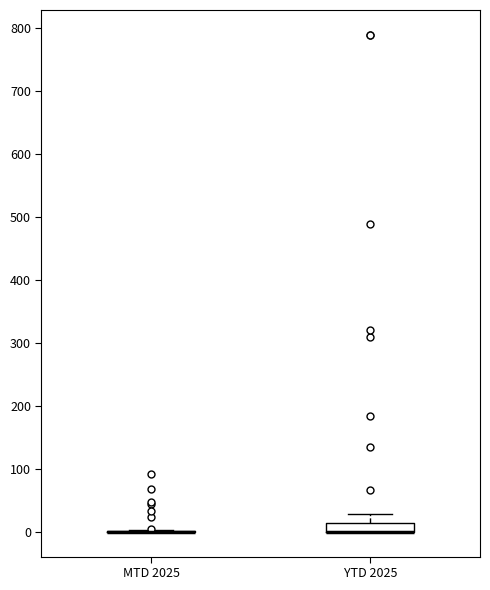

Comparing the boxes themselves (not the whiskers), which one is the tallest?

YTD 2025